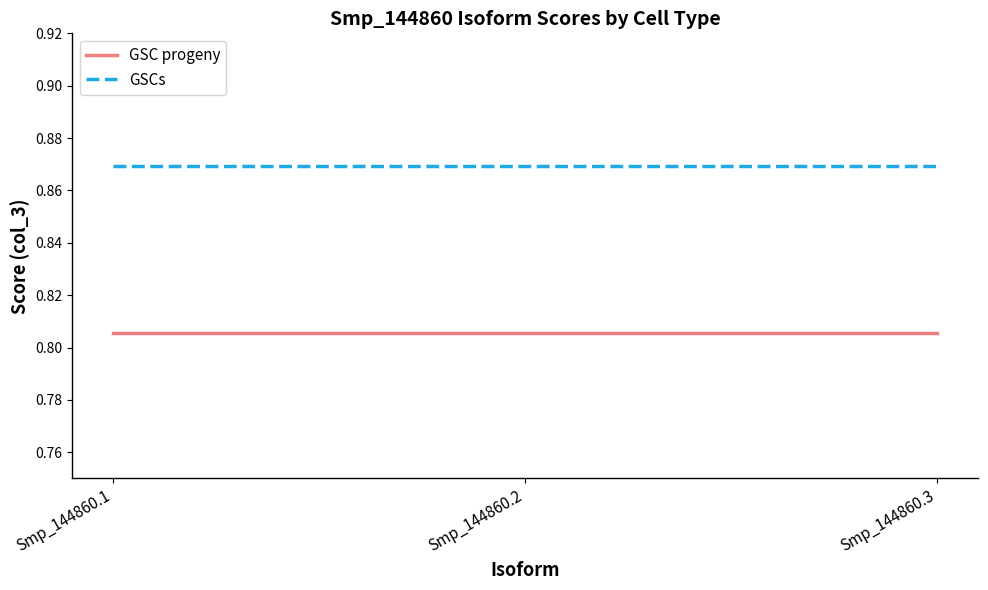

At Smp_144860.3, list the series in order from smallest to largest.

GSC progeny, GSCs